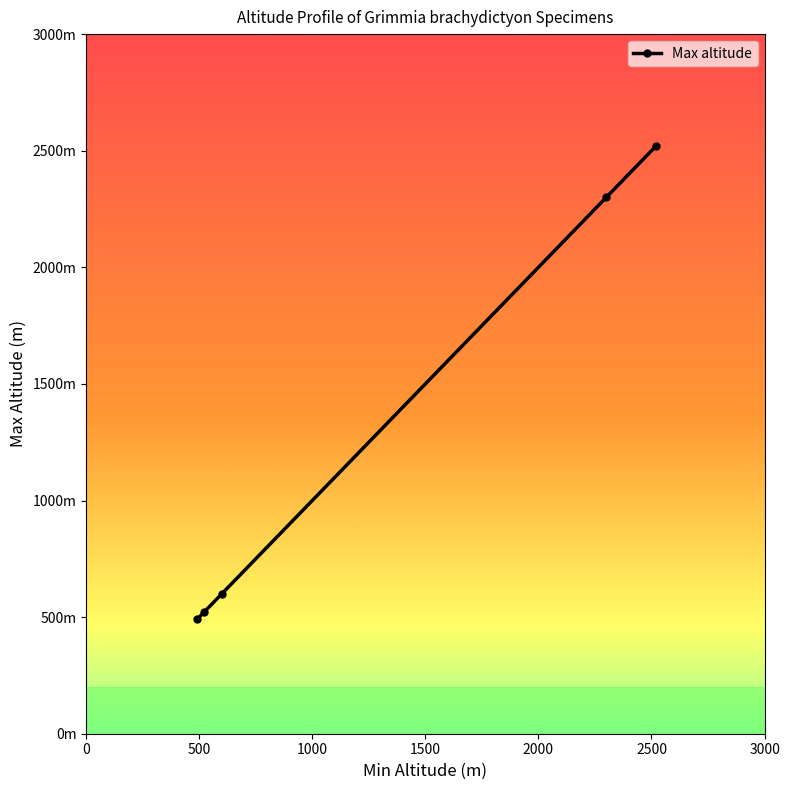

Is this an area chart (filled region under the line)?

No